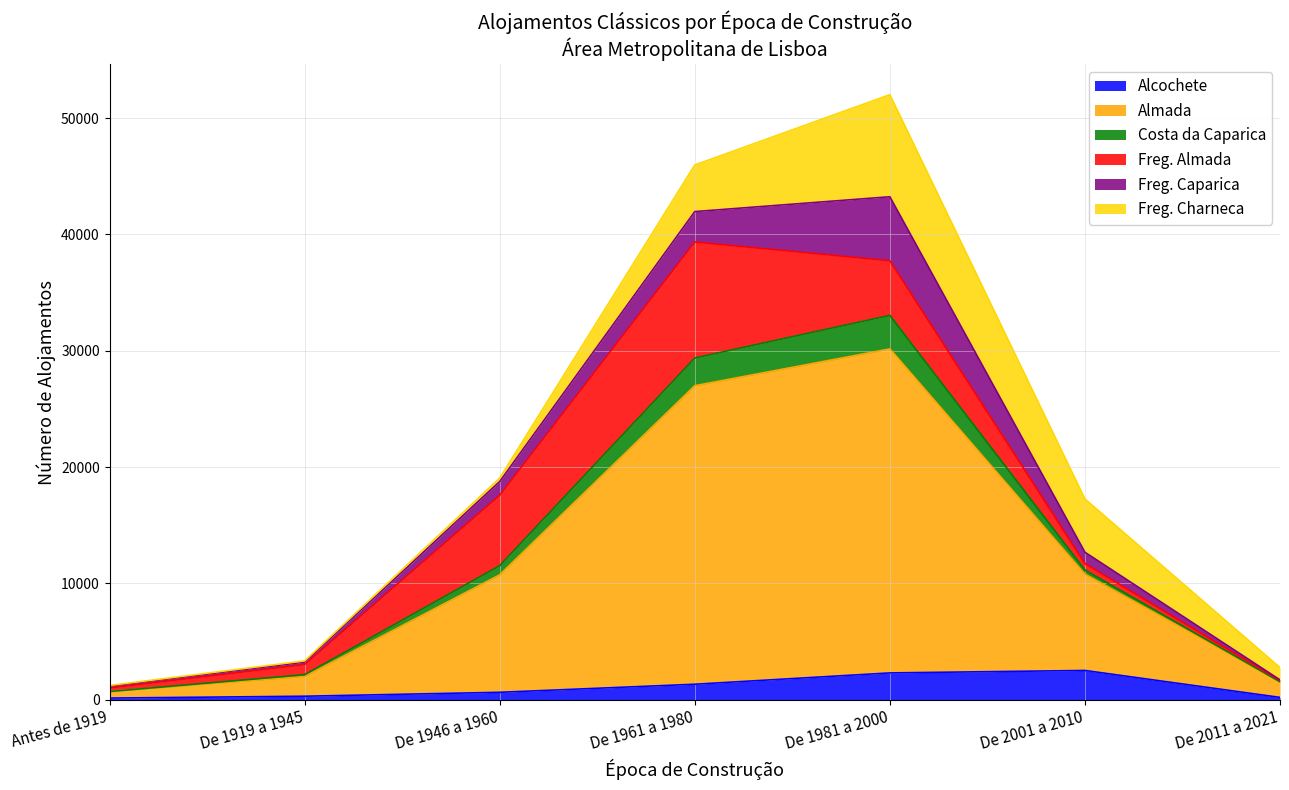

What is the maximum value for Alcochete?

2513